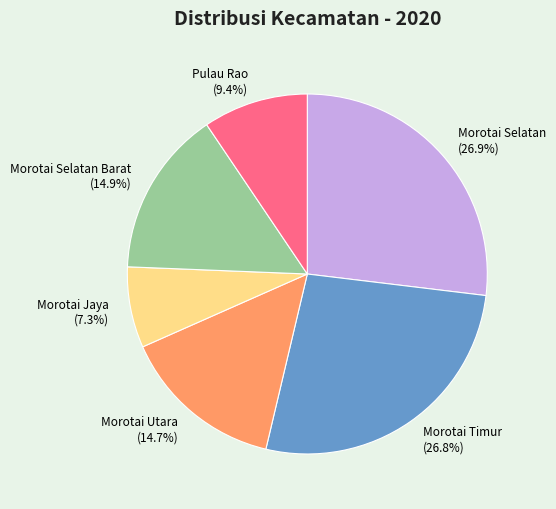

Which slice is the smallest?

Morotai Jaya (7.3%)